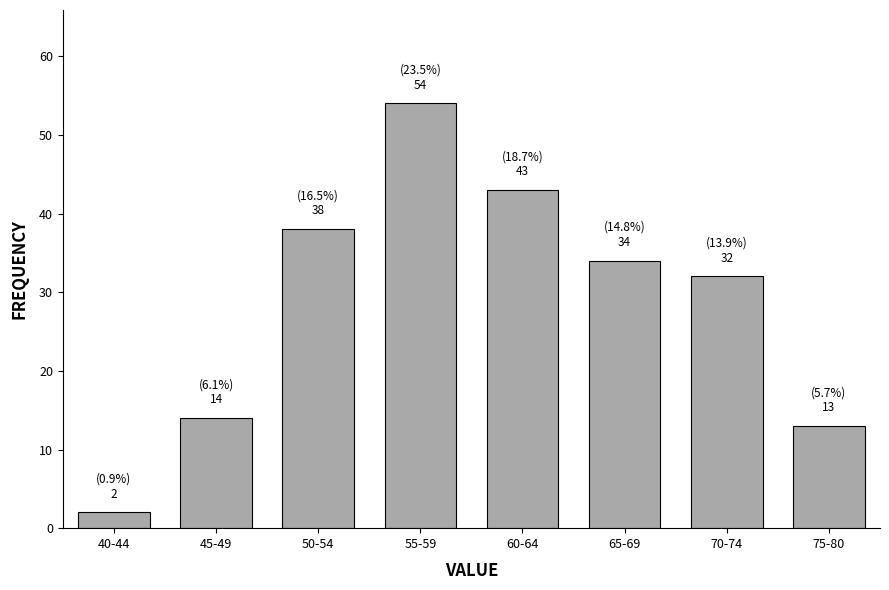

Reading left to right, list all the values displayed in this chart.

2	14	38	54	43	34	32	13